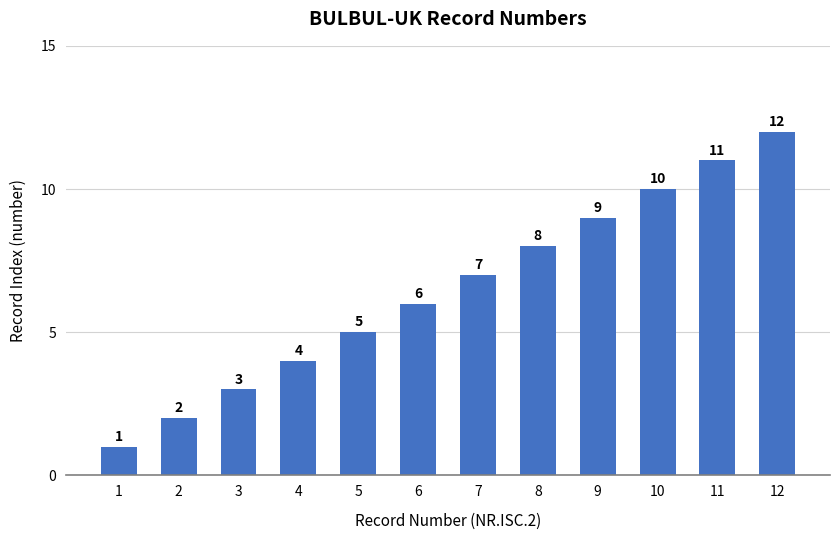

At which category does the chart reach its minimum across all series?

1